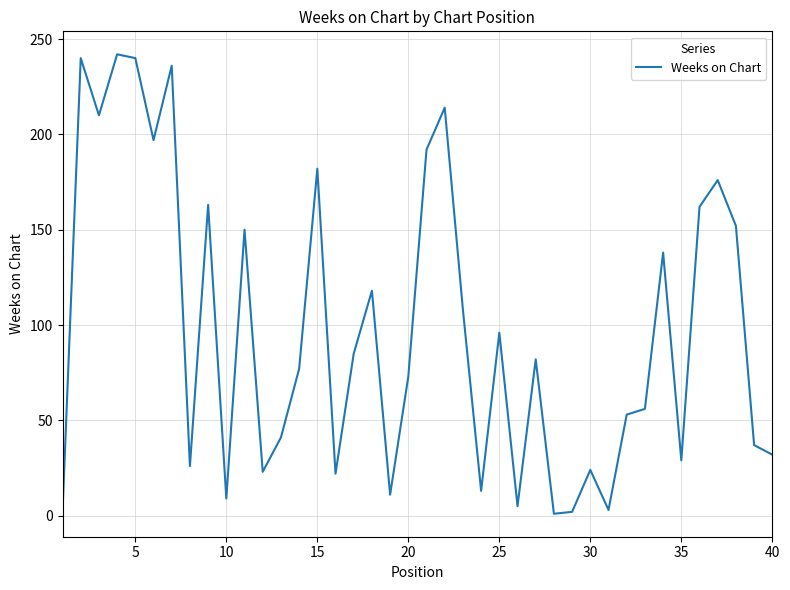

What is the difference between the maximum and minimum values?

241